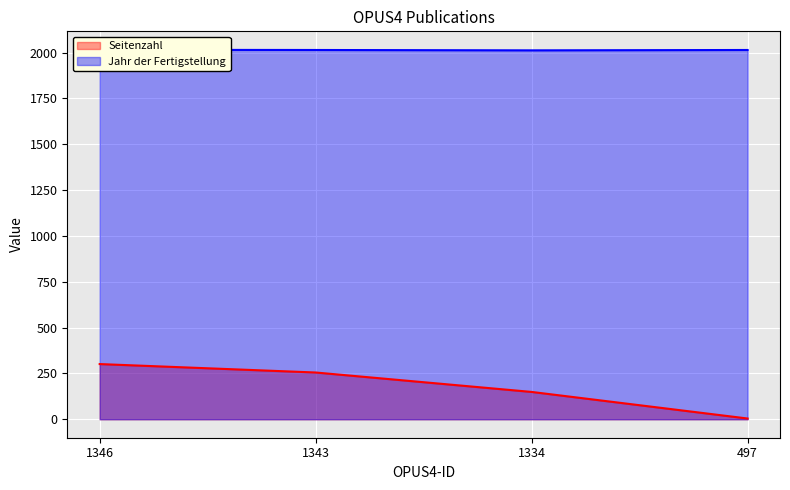

Which series has the largest total across all categories?

Jahr der Fertigstellung